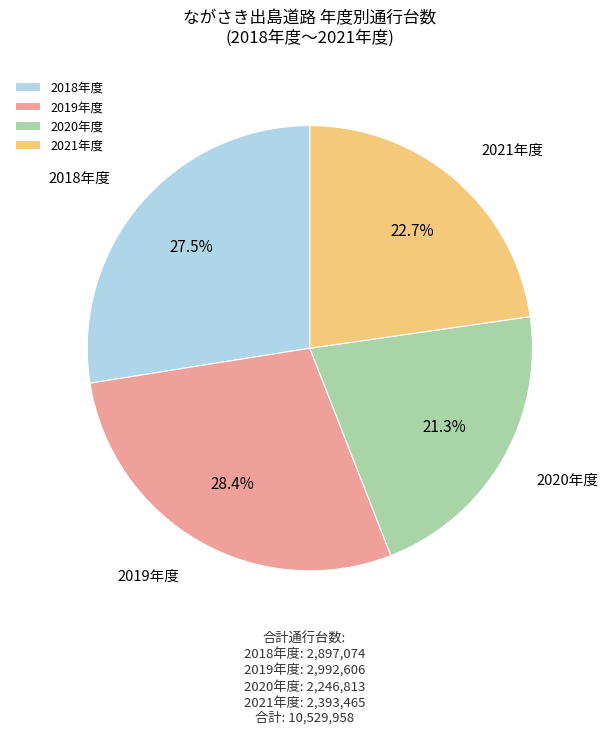

What is the largest slice in the pie chart?

2019年度